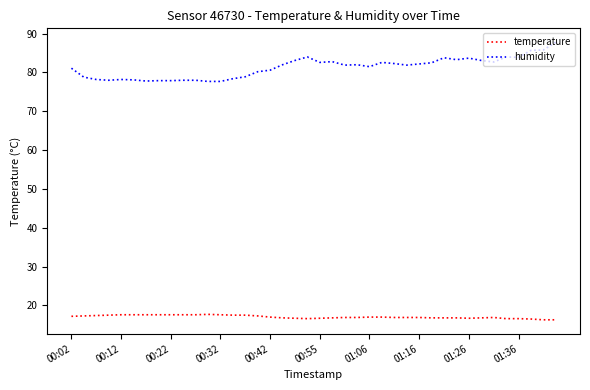

Which series has the largest total across all categories?

humidity